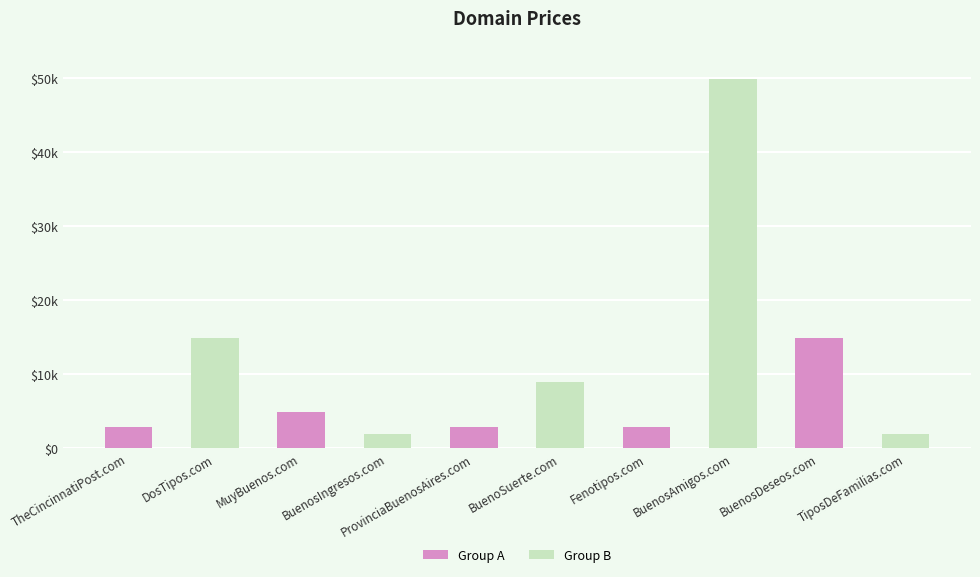

Rank the categories by value from highest to lowest.

BuenosAmigos.com, DosTipos.com, BuenosDeseos.com, BuenoSuerte.com, MuyBuenos.com, TheCincinnatiPost.com, ProvinciaBuenosAires.com, Fenotipos.com, BuenosIngresos.com, TiposDeFamilias.com